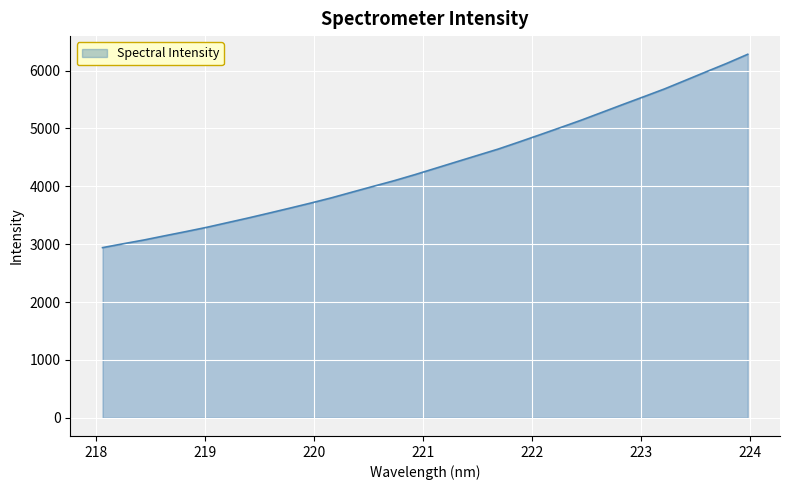

What is the minimum value shown in the chart?

2940.8